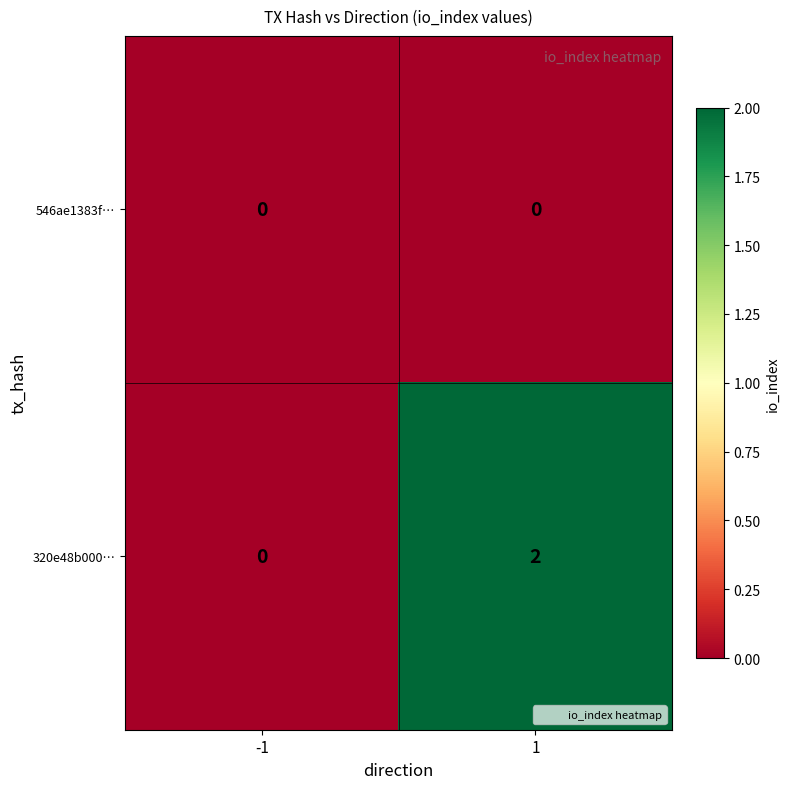

List the series in order of their overall mean, highest first.

320e48b000…, 546ae1383f…